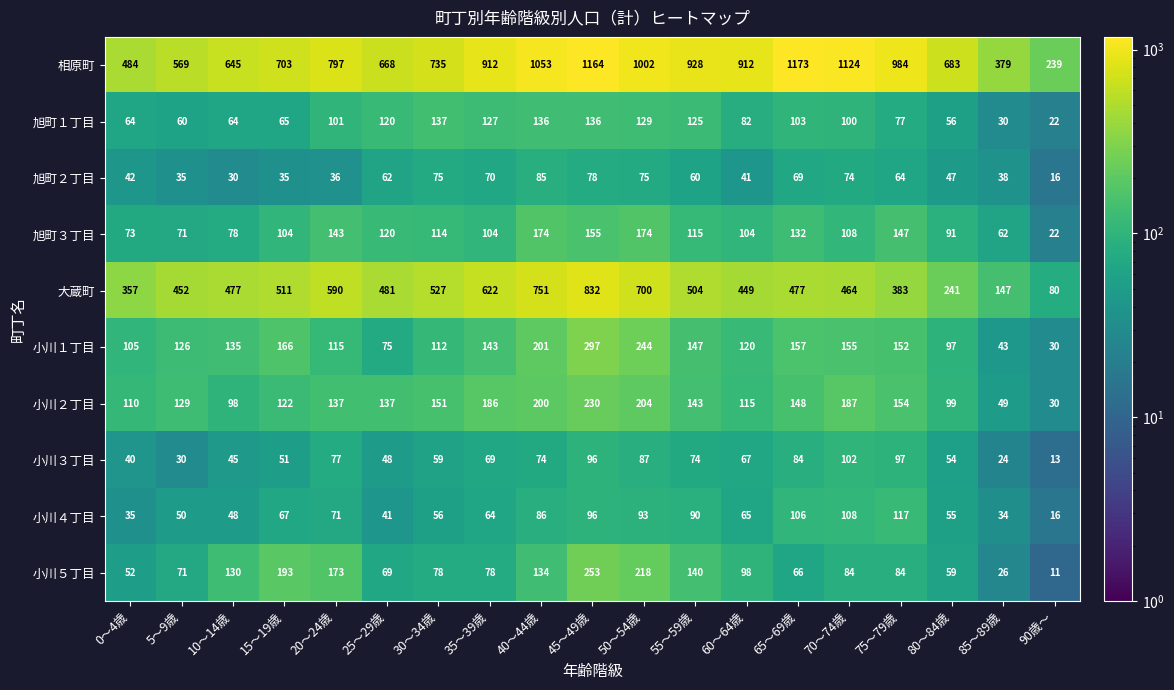

What is the difference between the 旭町３丁目 values at 0～4歳 and 85～89歳?

11